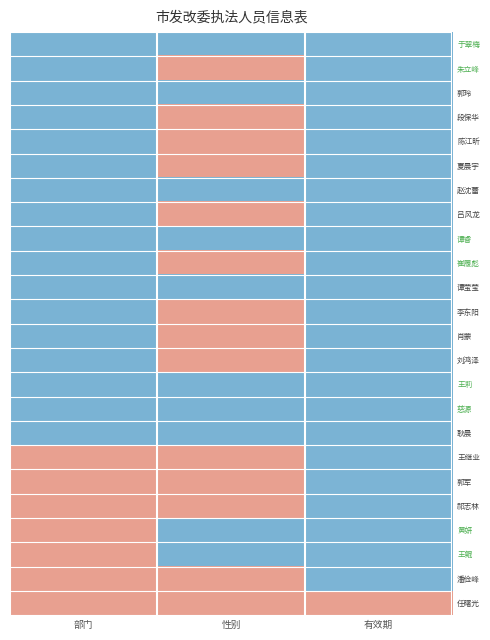

At which category is the sum across all series the highest?

有效期